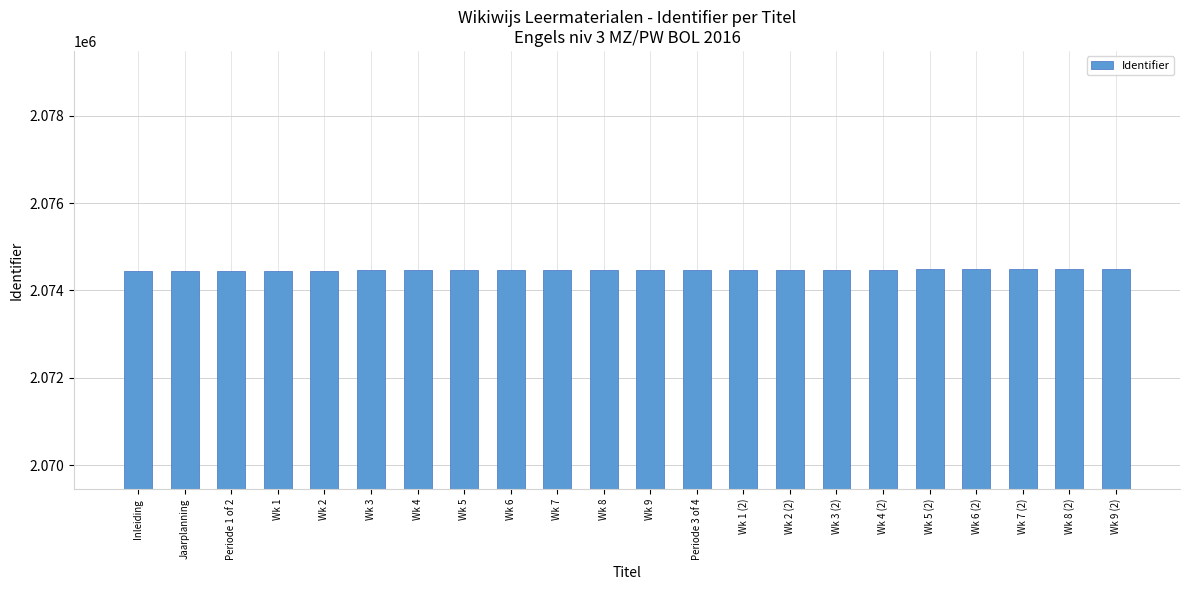

What is the approximate value at Wk 7, to the nearest 5?

2074465